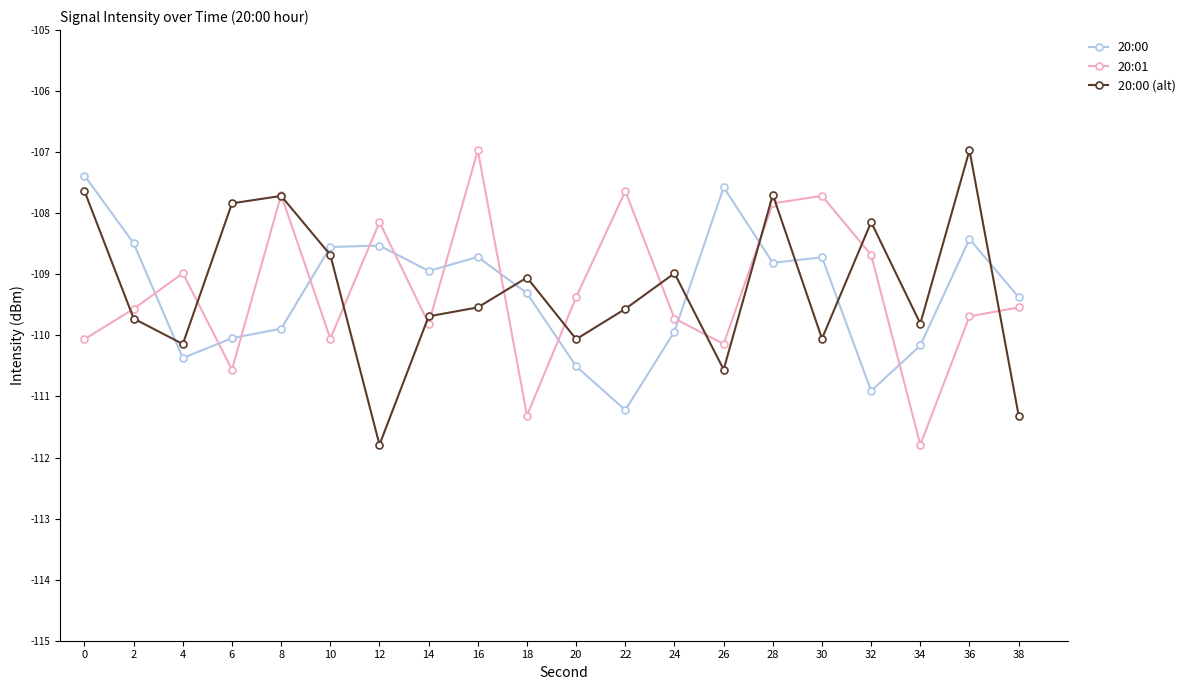

How many lines are shown in the chart?

3